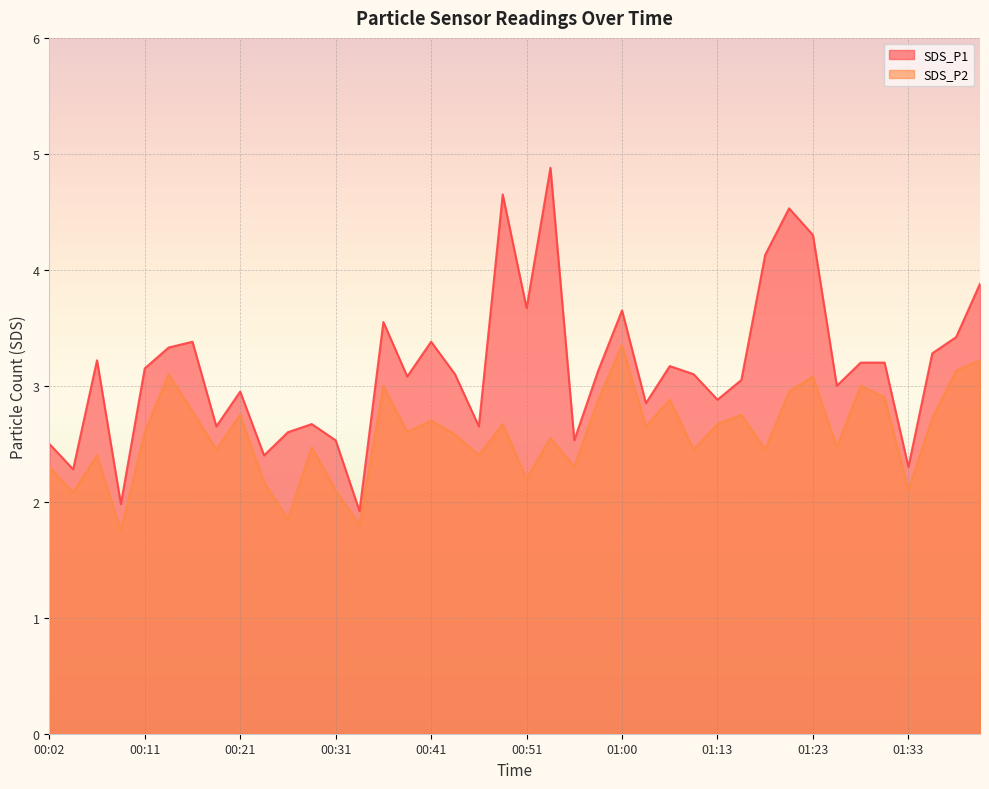

True or false: SDS_P1 has more than 1 interior local peaks.

True